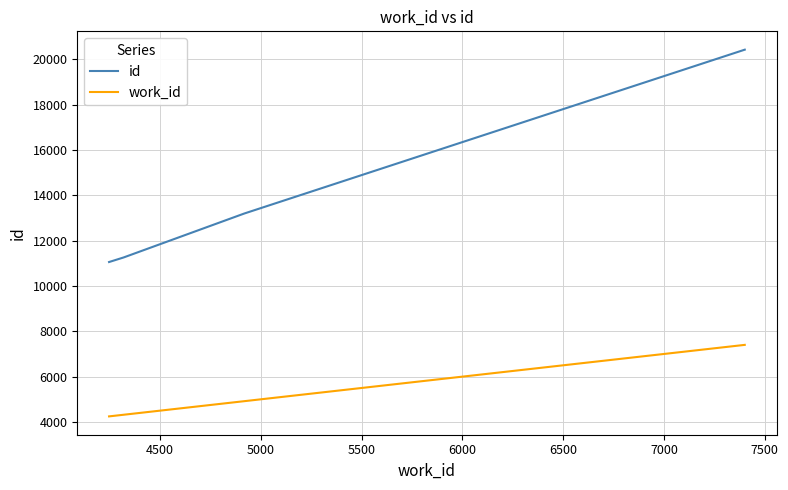

What is the minimum value shown in the chart?

4247